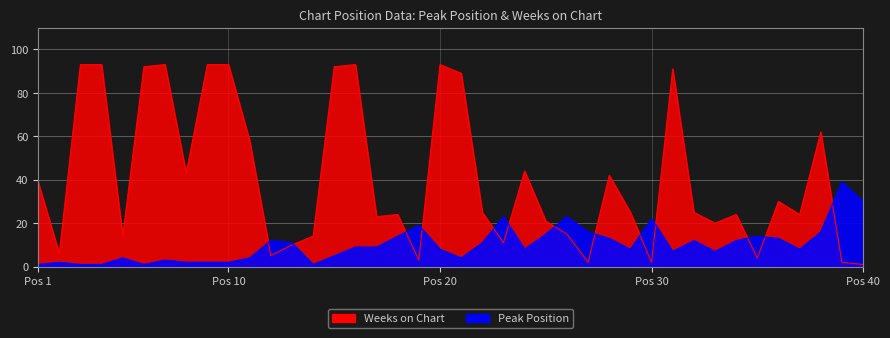

The value of Weeks on Chart at 28 is 42. True or false?

True